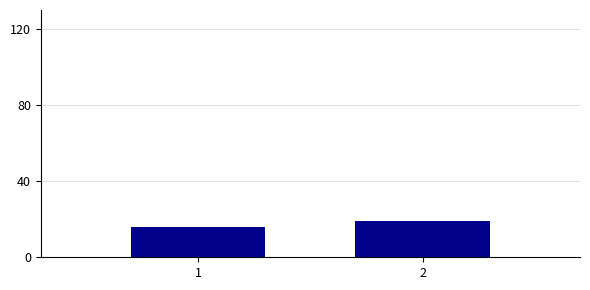

Reading left to right, what are all the values shown in this chart?

16	19